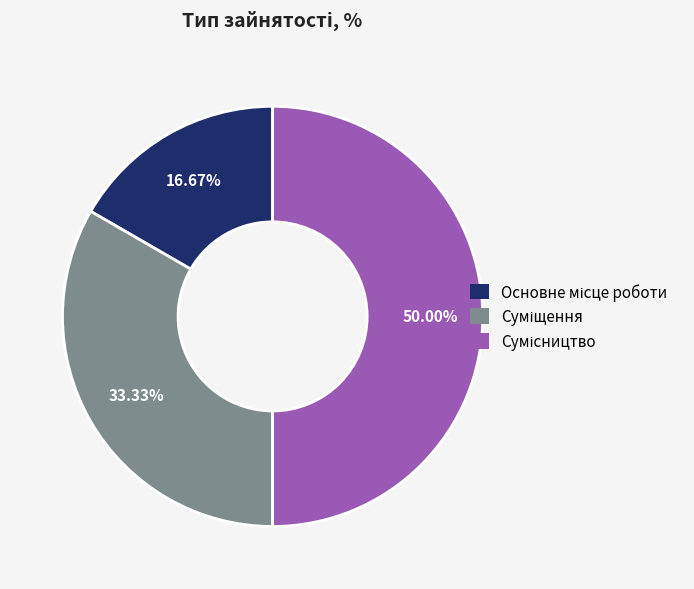

Which category has the biggest portion of the pie?

Сумісництво